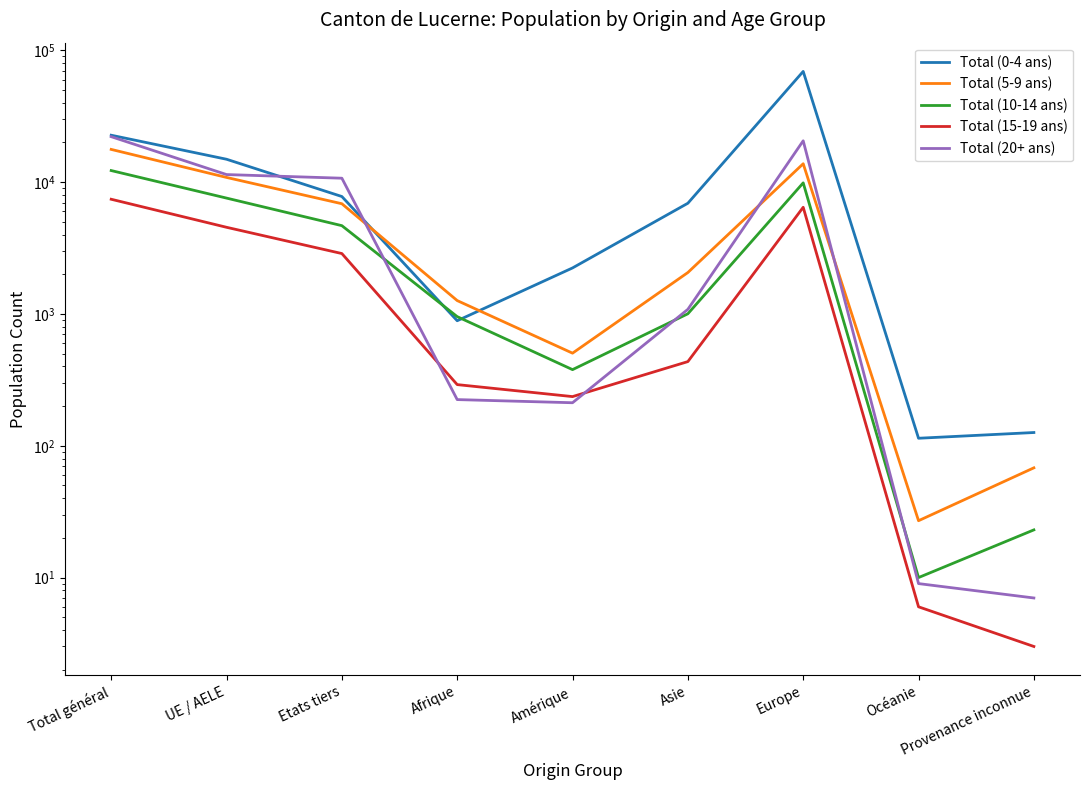

In Total (0-4 ans), how many points are higher than both neighbors (excluding endpoints)?

1